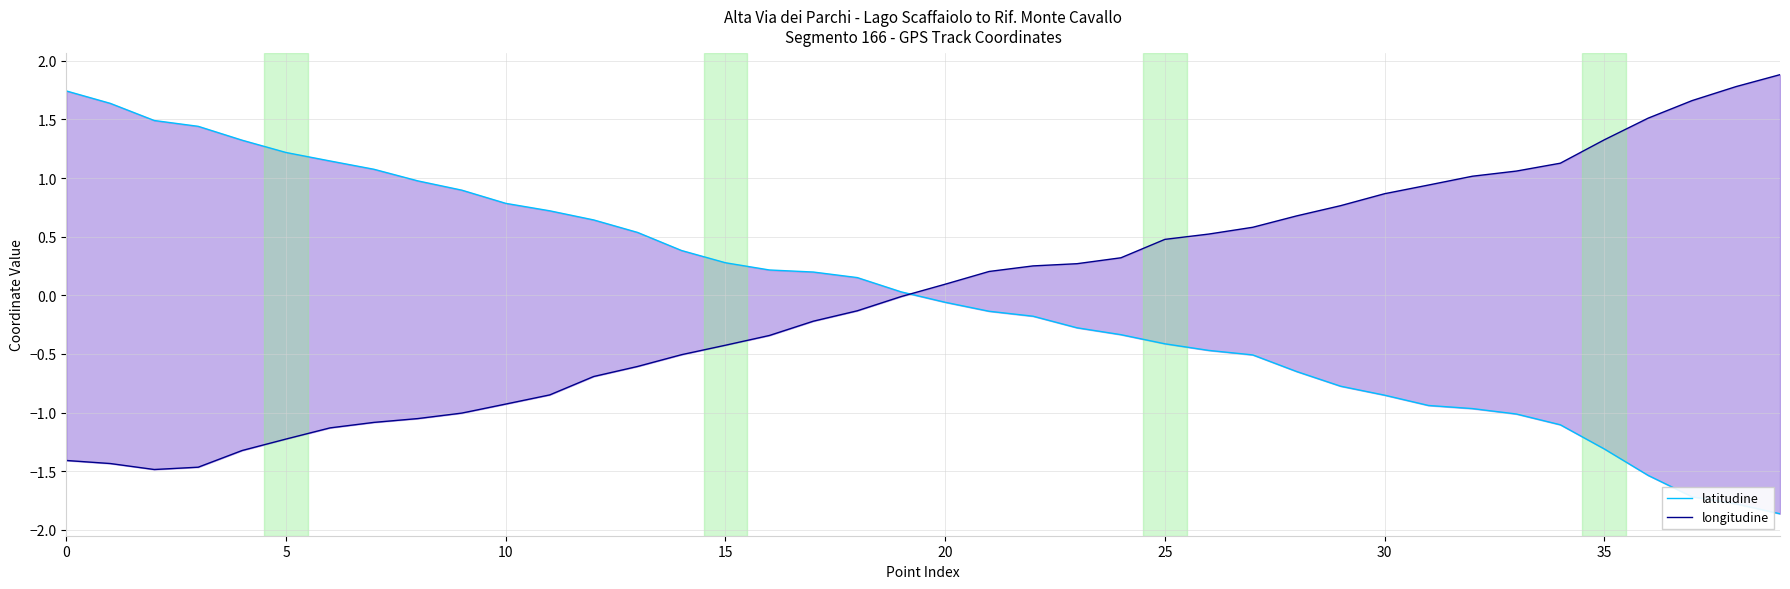

How many data points in longitudine are above 0?

20